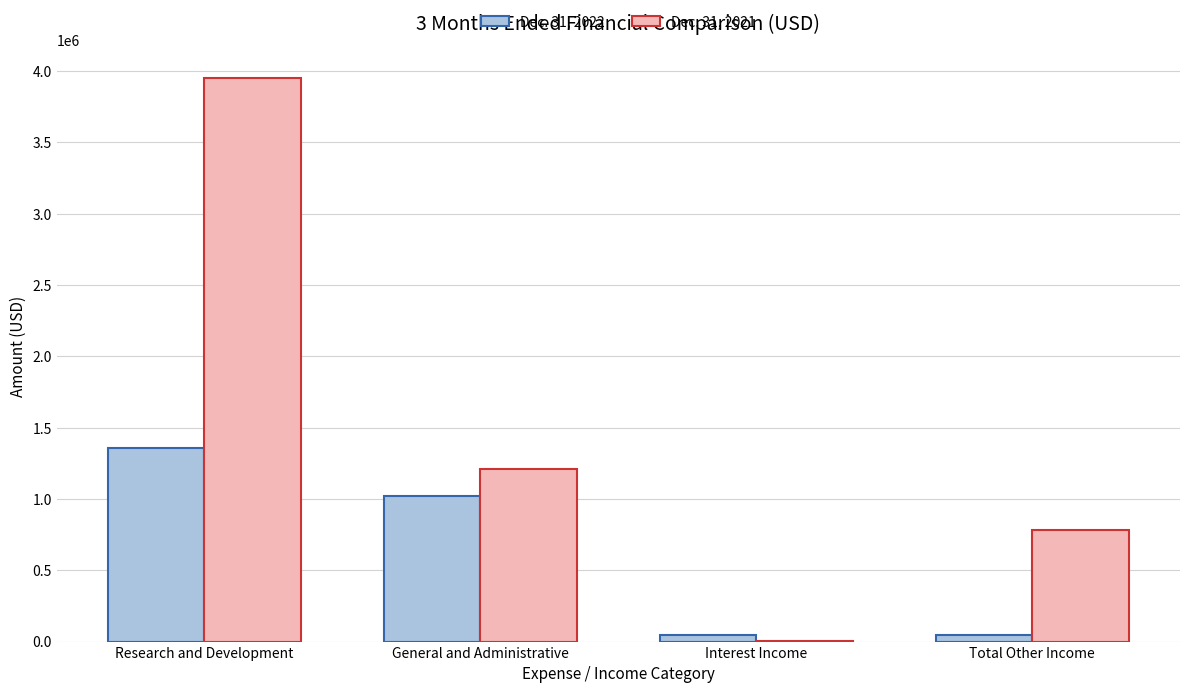

How many data points does each series have?

4